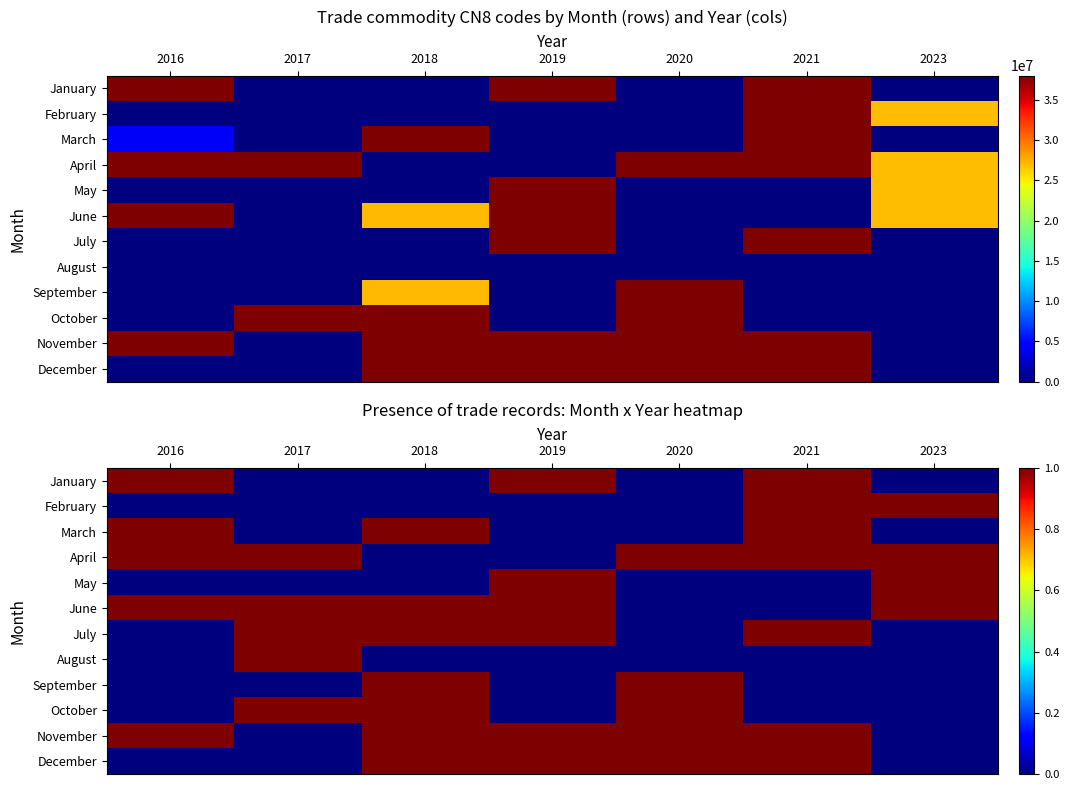

List the series in order of their peak value, lowest first.

January, February, March, April, May, June, July, August, September, October, November, December